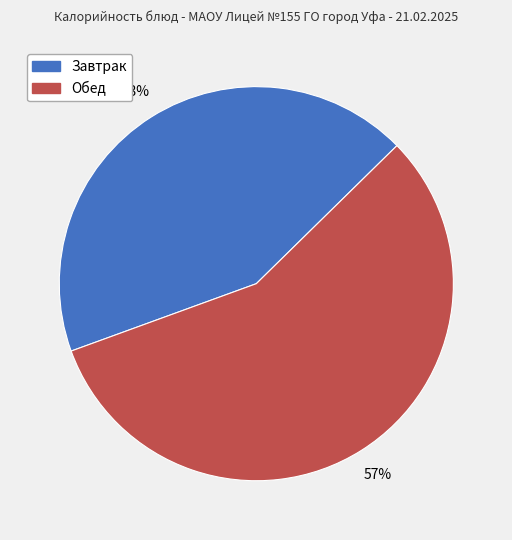

To the nearest percent, what percentage of the pie is Обед?

57%